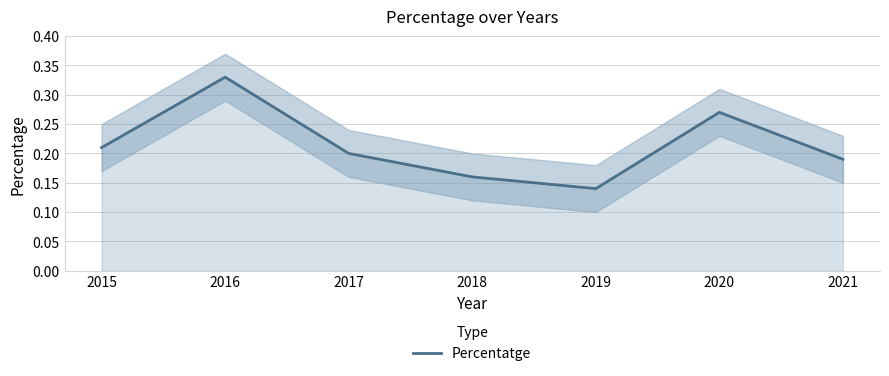

What is the change in value from 2016 to 2019?

-0.2